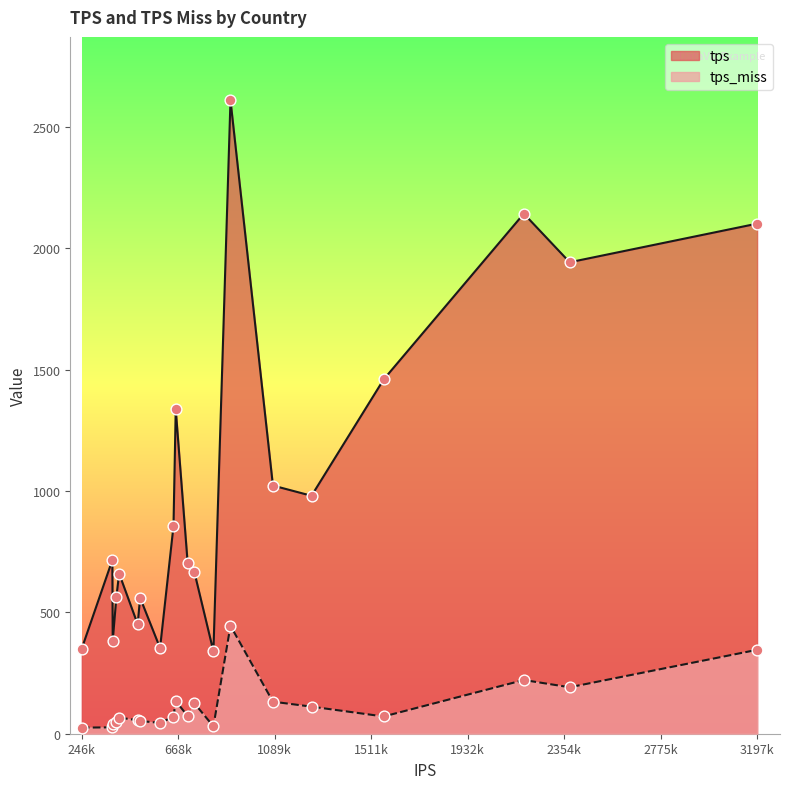

Which series has the largest total across all categories?

tps